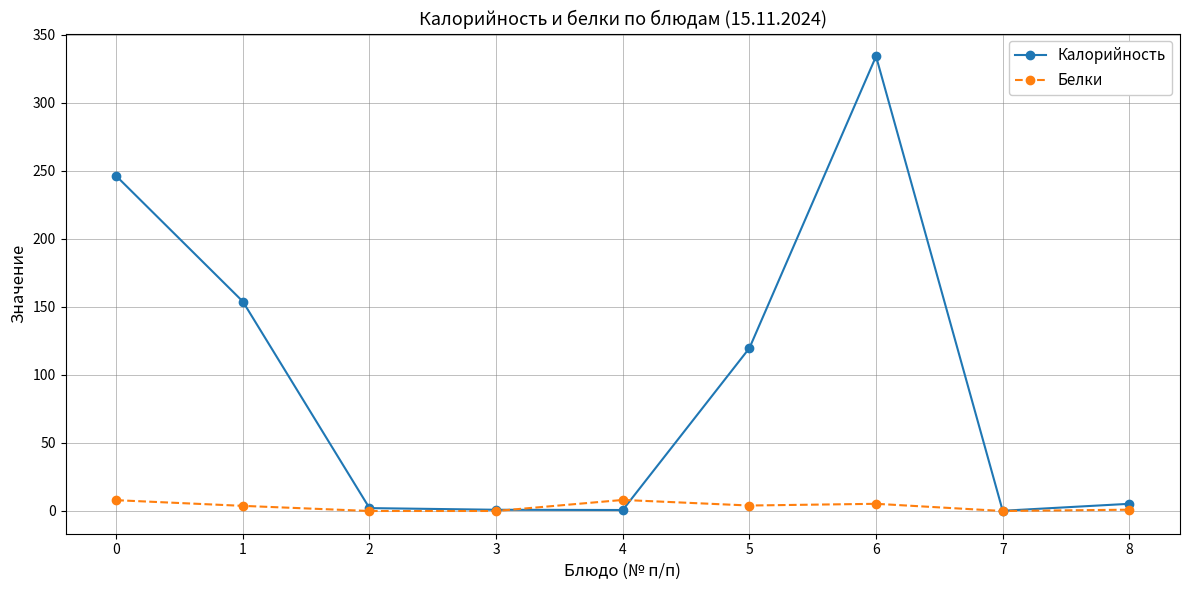

What is the average value of the Калорийность series?

95.9